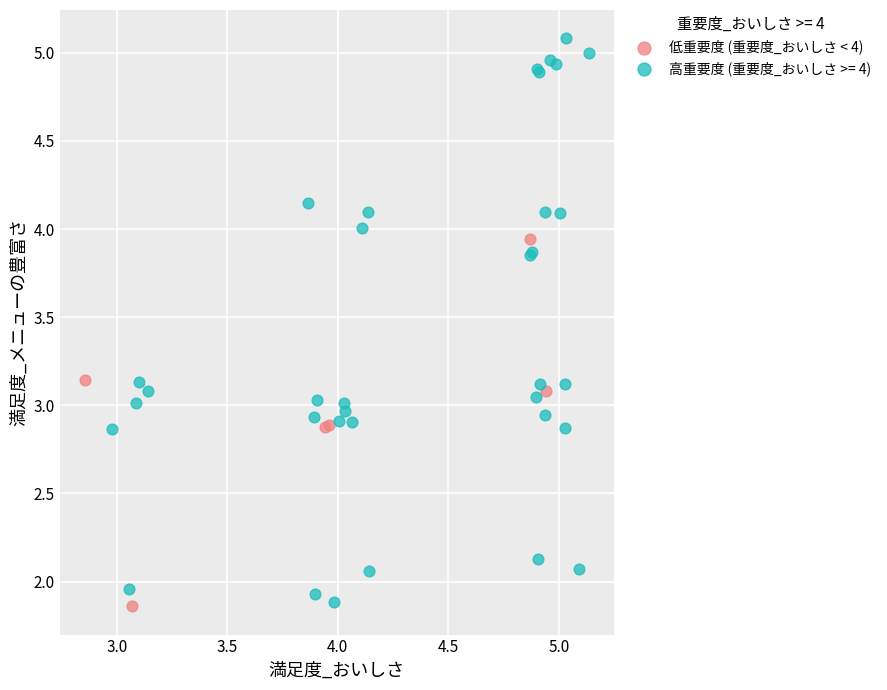

Which series has the widest spread of Y values?

高重要度 (重要度_おいしさ >= 4)